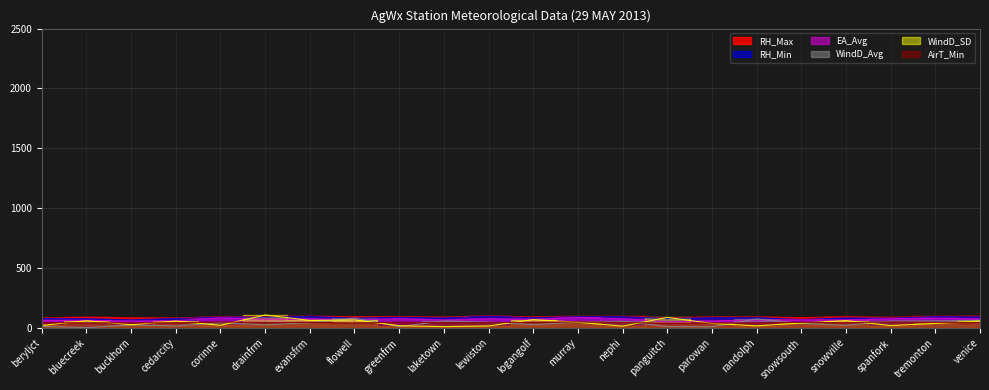

How many categories are shown in the chart?

22